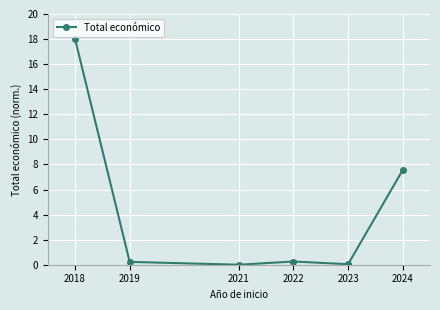

How many distinct data groups are displayed?

1